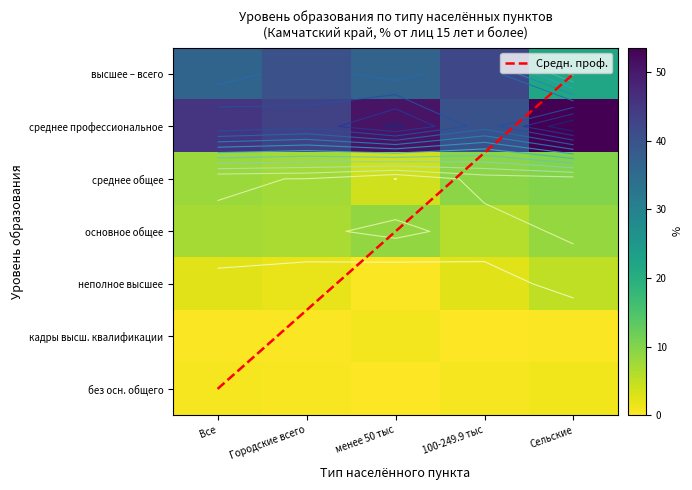

Which has a higher value, Сельские or менее 50 тыс?

менее 50 тыс